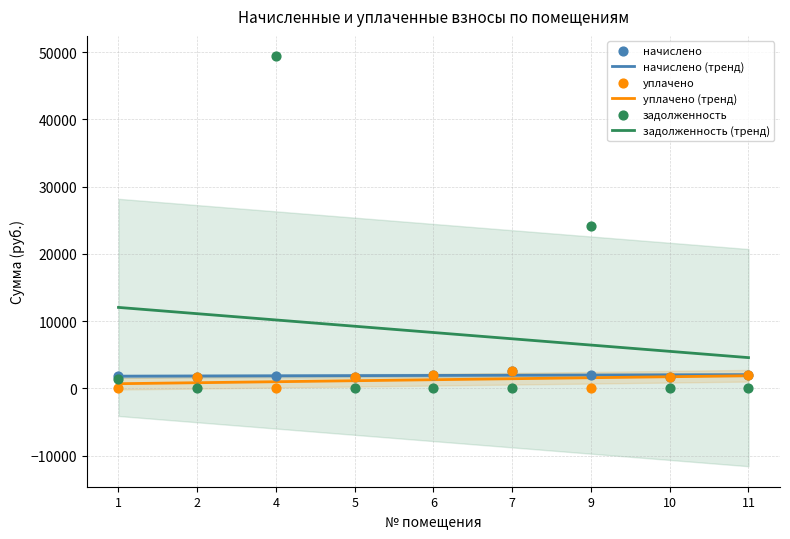

Which series has the largest Y range (max minus min)?

задолженность